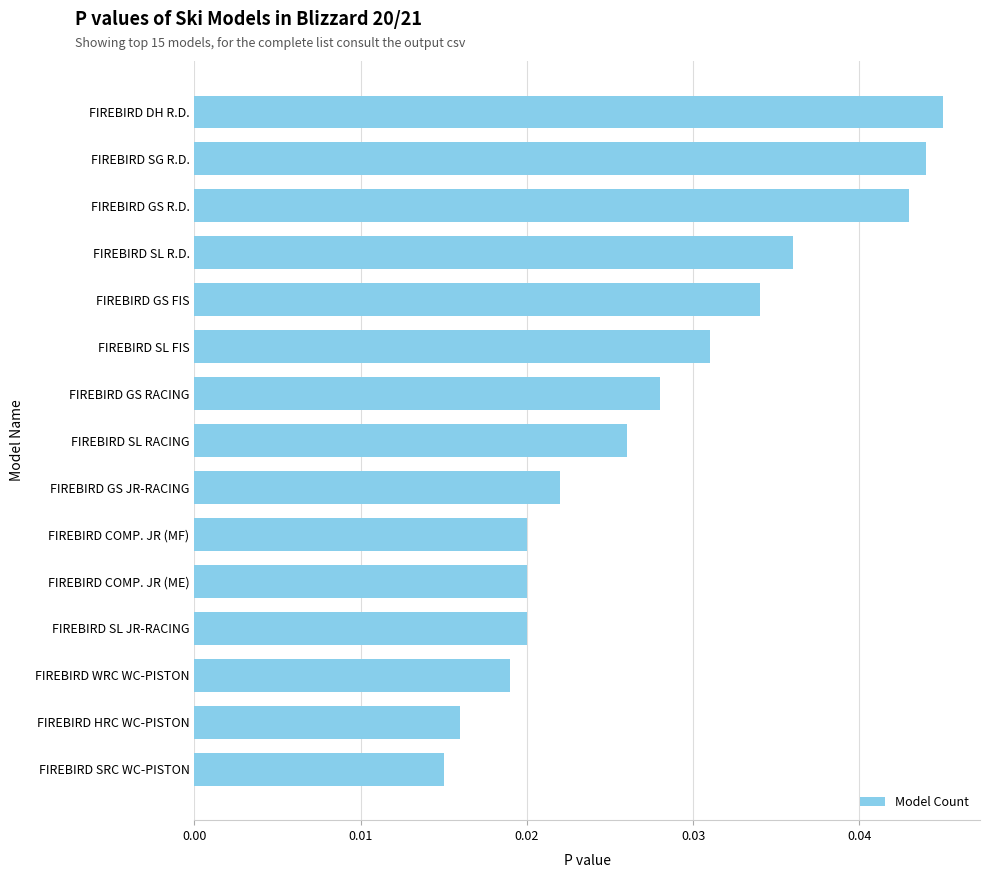

How many bars are there in total?

15